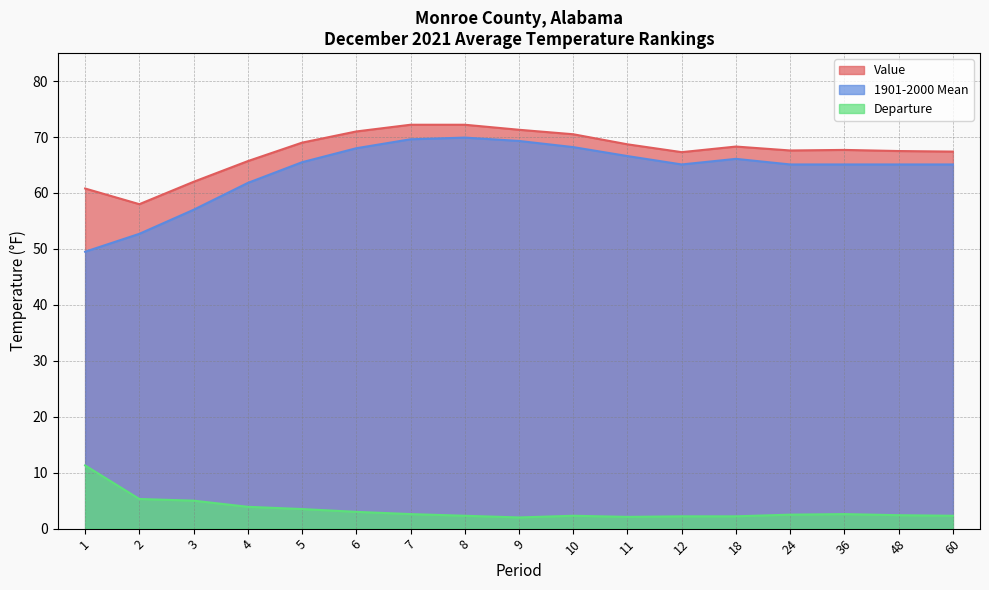

Between 48 and 7, which is larger?

7